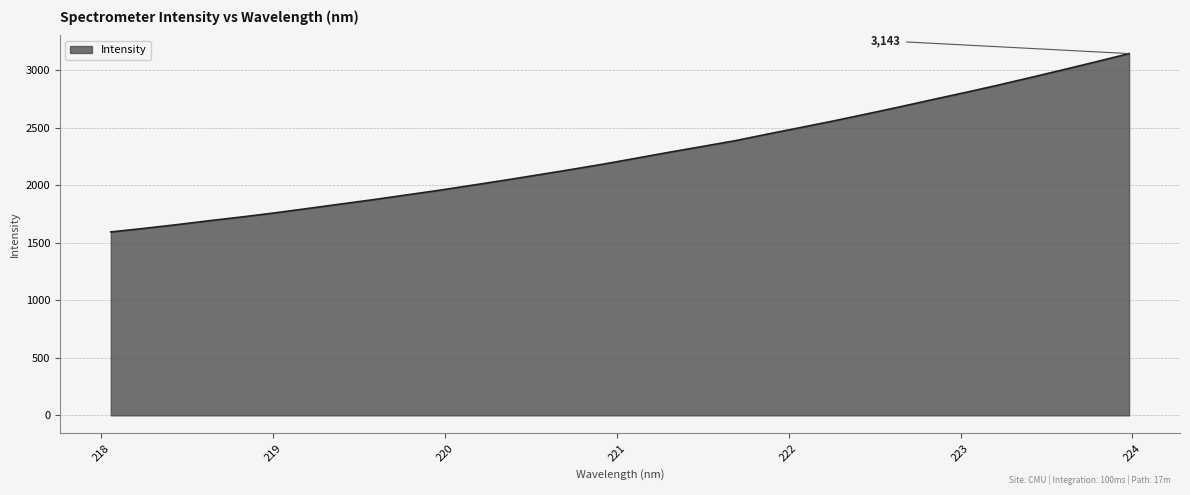

What is the maximum value shown in the chart?

3142.8